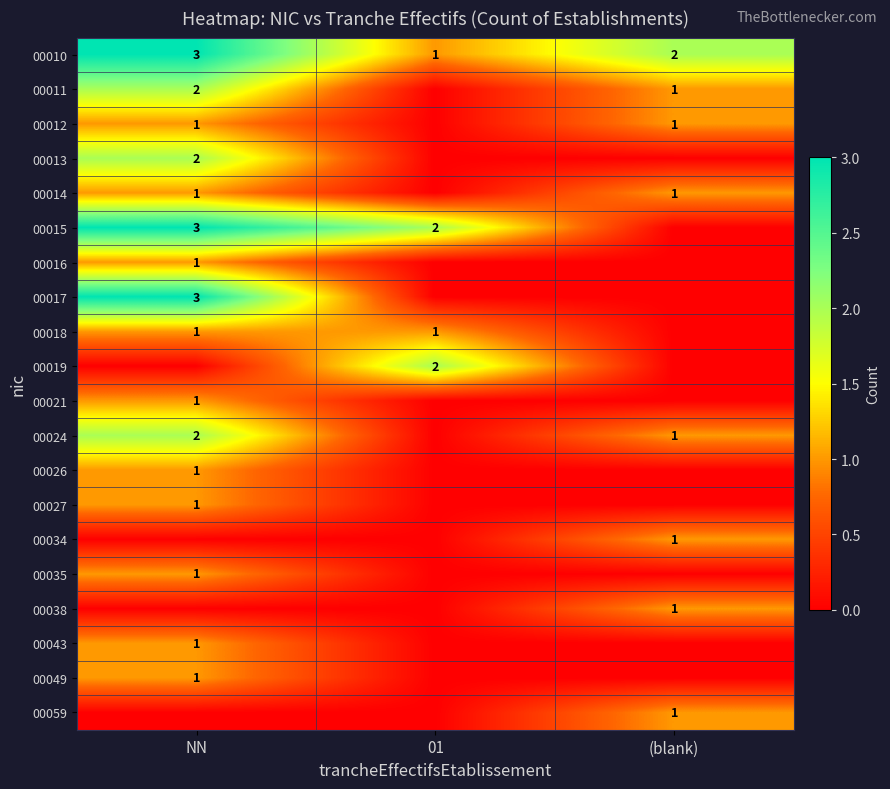

The value of 00011 at NN is 2. True or false?

True